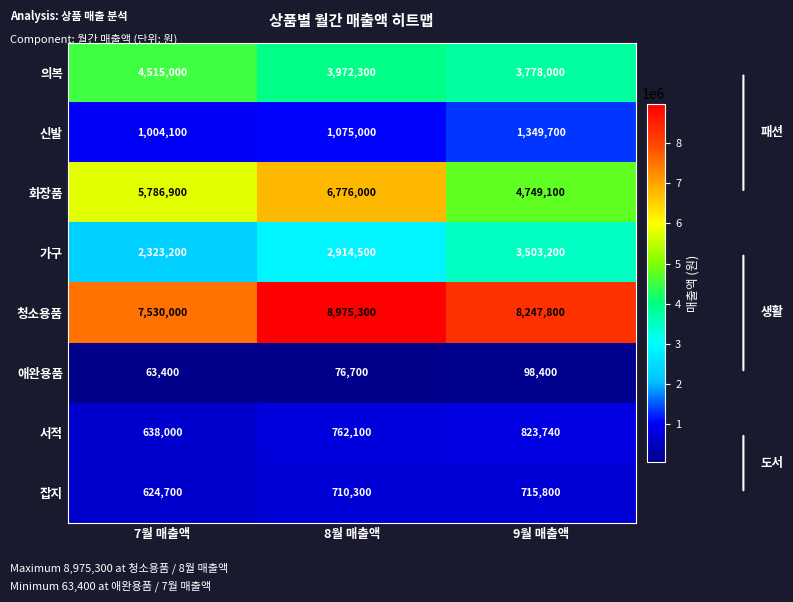

List the series in order of their peak value, highest first.

청소용품, 화장품, 의복, 가구, 신발, 서적, 잡지, 애완용품